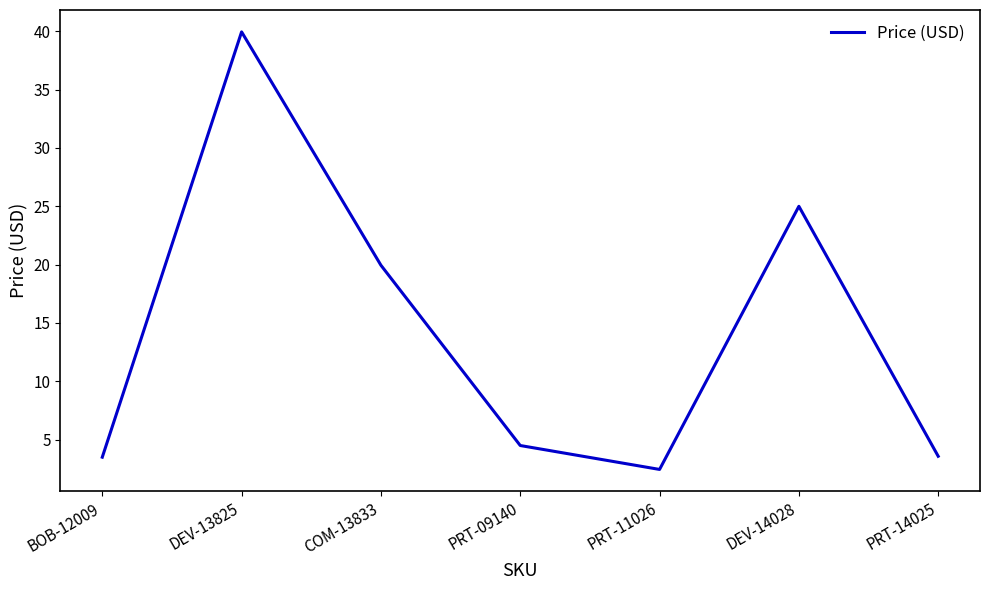

What is the average value?

14.1